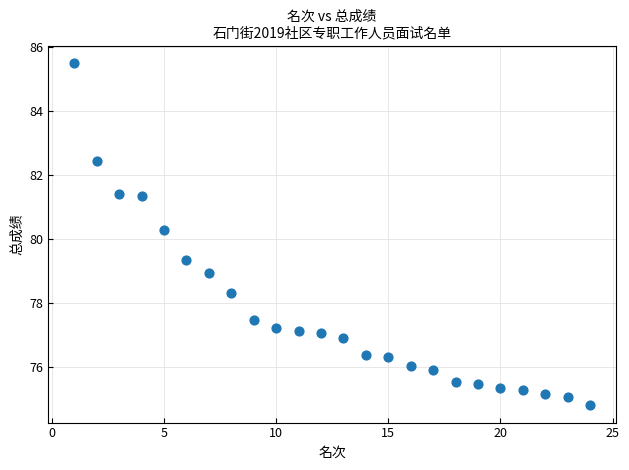

What Y value in the scatter plot is closest to 80?

80.3